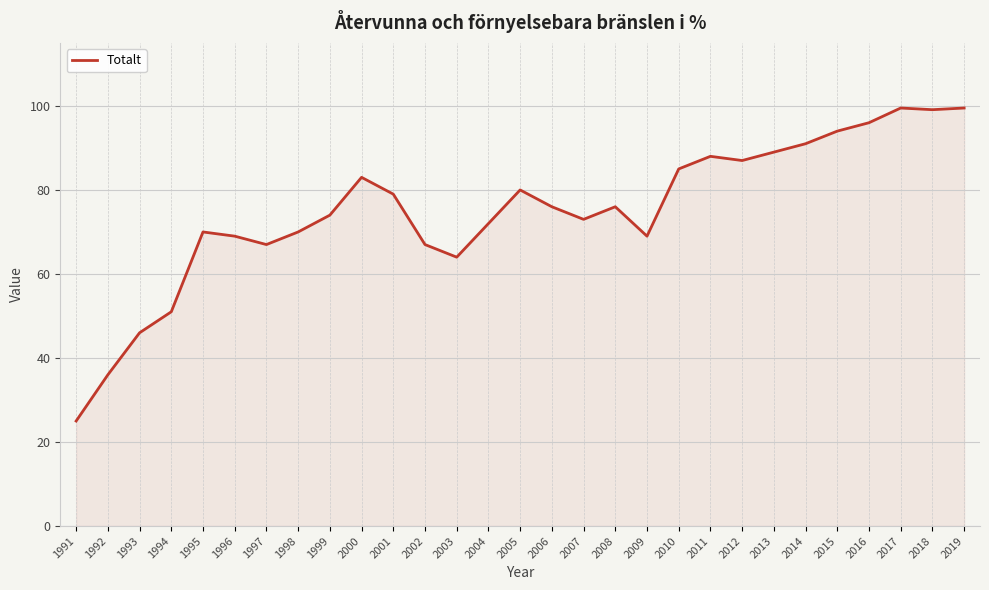

The value at 2006 is 132.5. True or false?

False